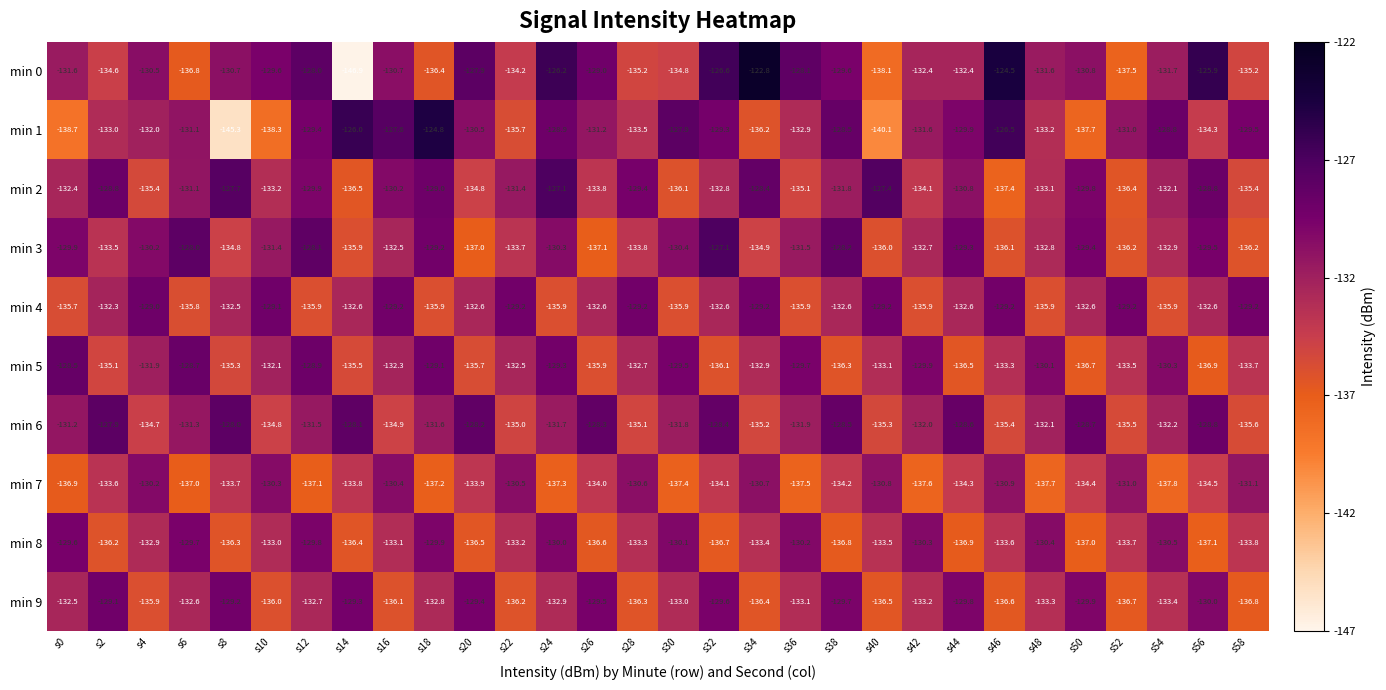

Rank the series at s0 from highest to lowest value.

min 5, min 8, min 3, min 6, min 0, min 2, min 9, min 4, min 7, min 1